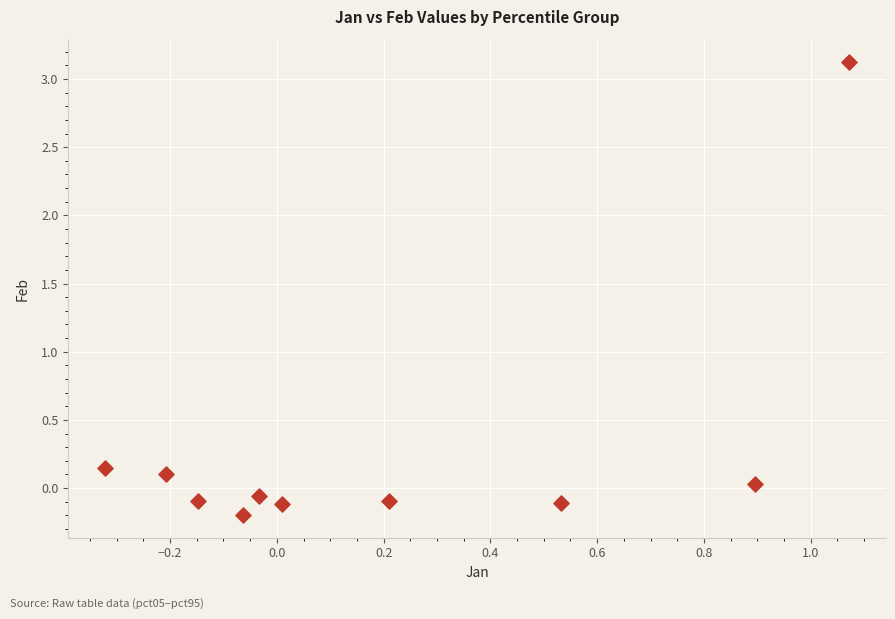

What is the range of Y values (max minus min)?

3.3